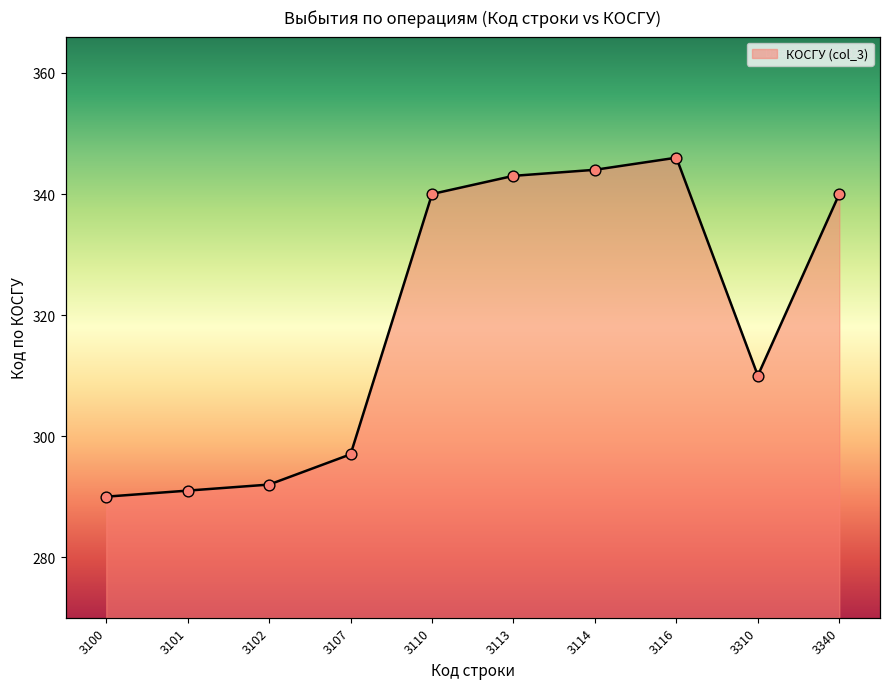

What is the change in value from 3102 to 3310?

+18